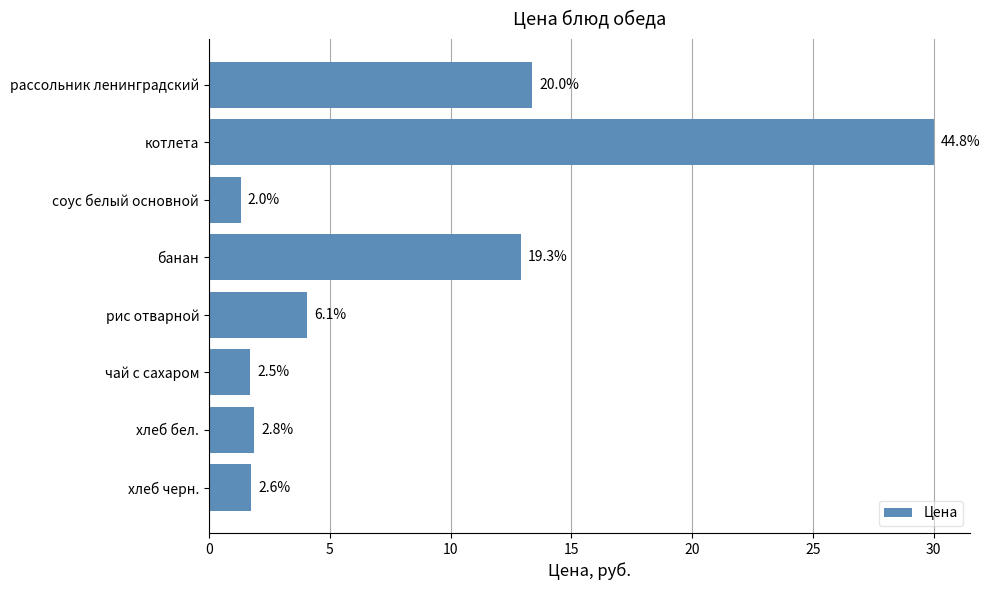

Are the bars horizontal?

Yes